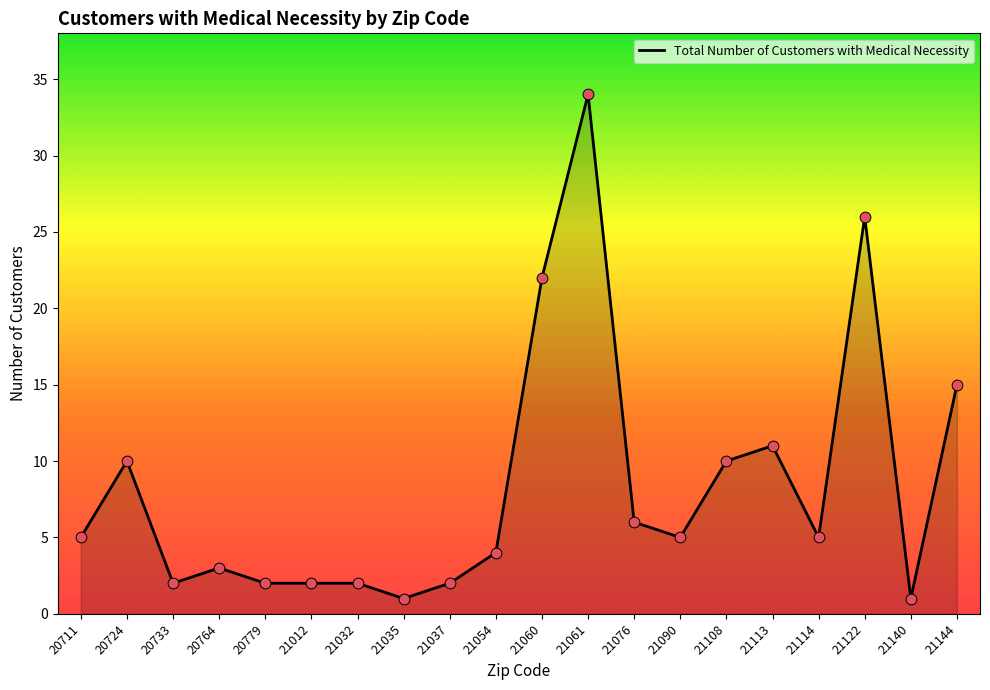

What is the ratio of the value at 21032 to the value at 21144?

0.1